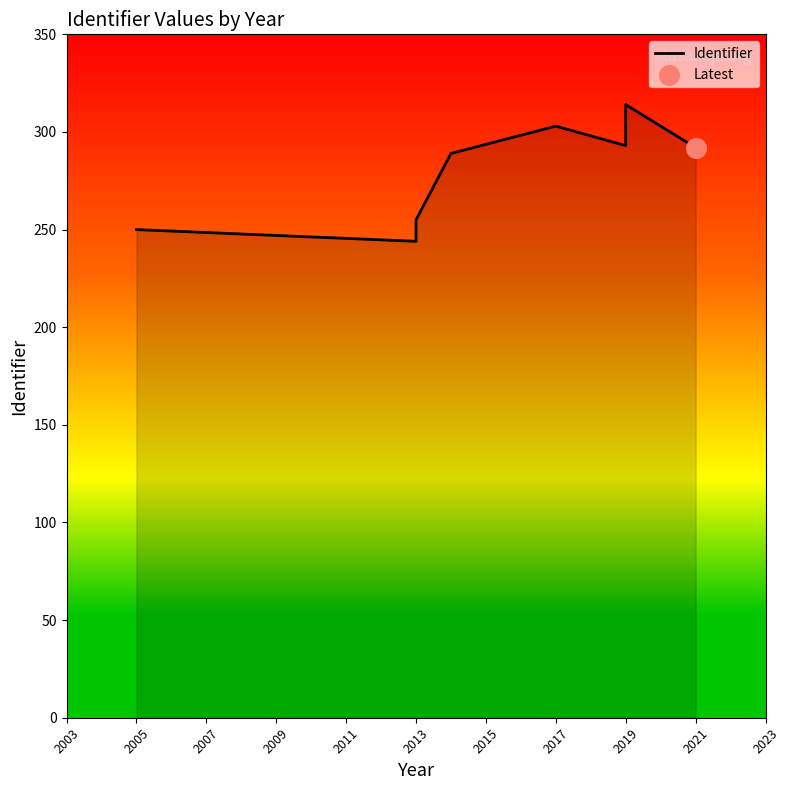

What is the ratio of the value at 2019 to the value at 2013?

1.2